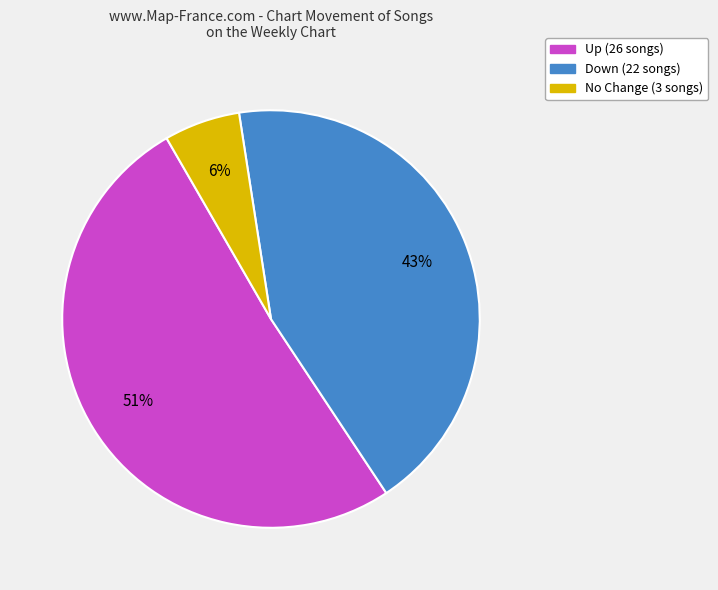

Does any single category account for the majority?

Yes